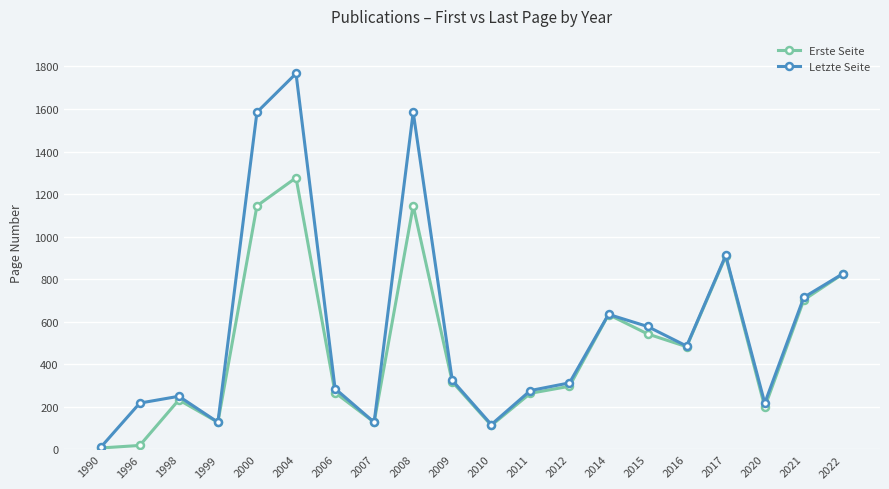

Which series has the widest spread of values?

Letzte Seite